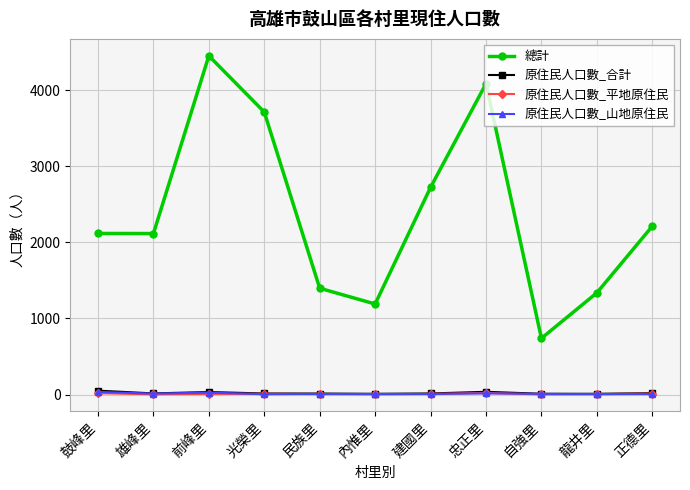

What is the label of the 5th point from the left?

民族里